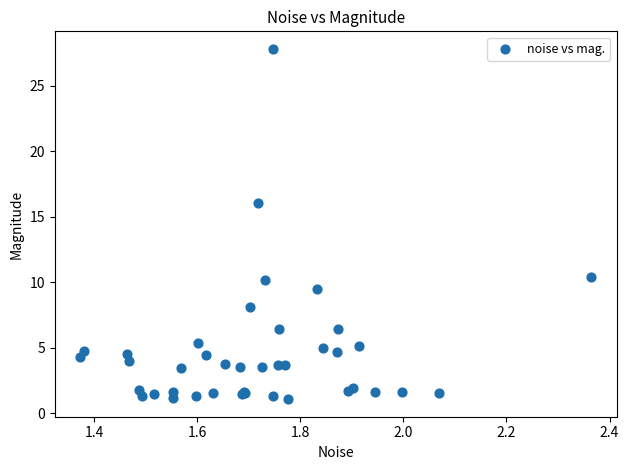

What Y value in the scatter plot is closest to 14?

16.0